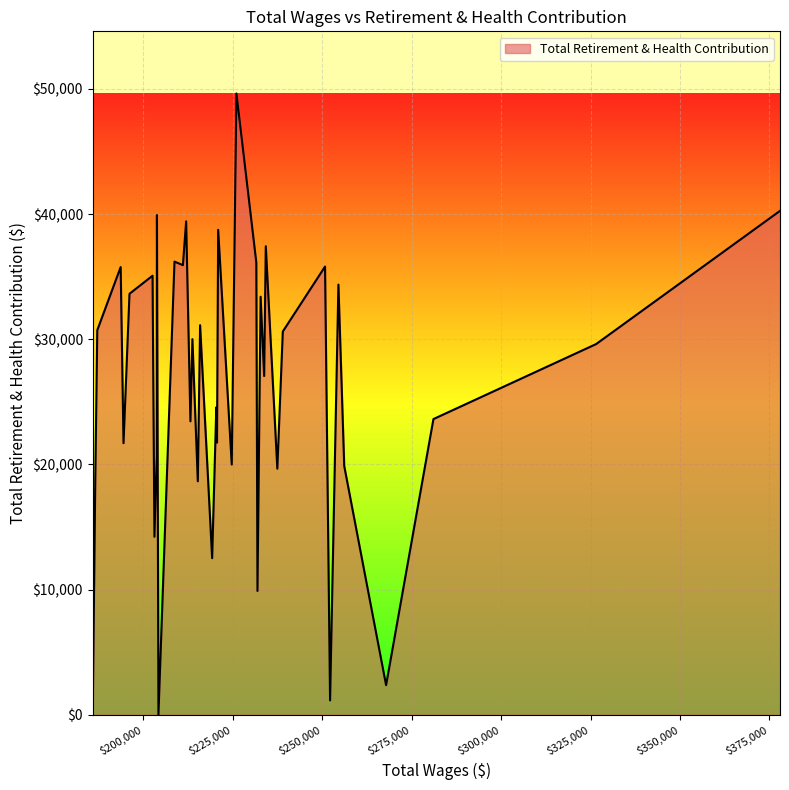

What is the maximum value shown in the chart?

49635